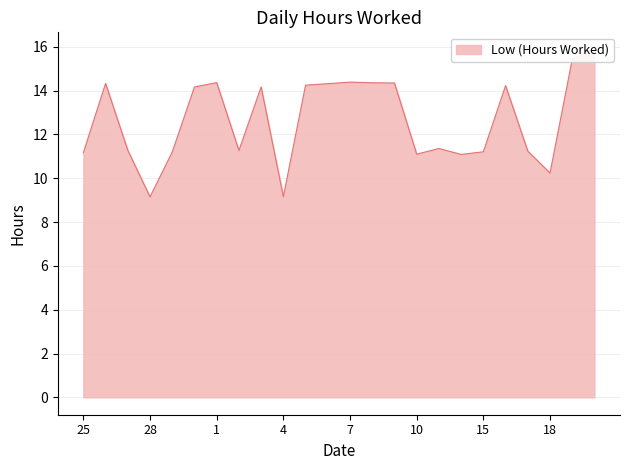

List the labels in order of value, largest first.

20, 19, 7, 1, 8, 9, 26, 6, 5, 16, 31, 3, 13, 27, 2, 17, 15, 29, 25, 10, 14, 18, 4, 28